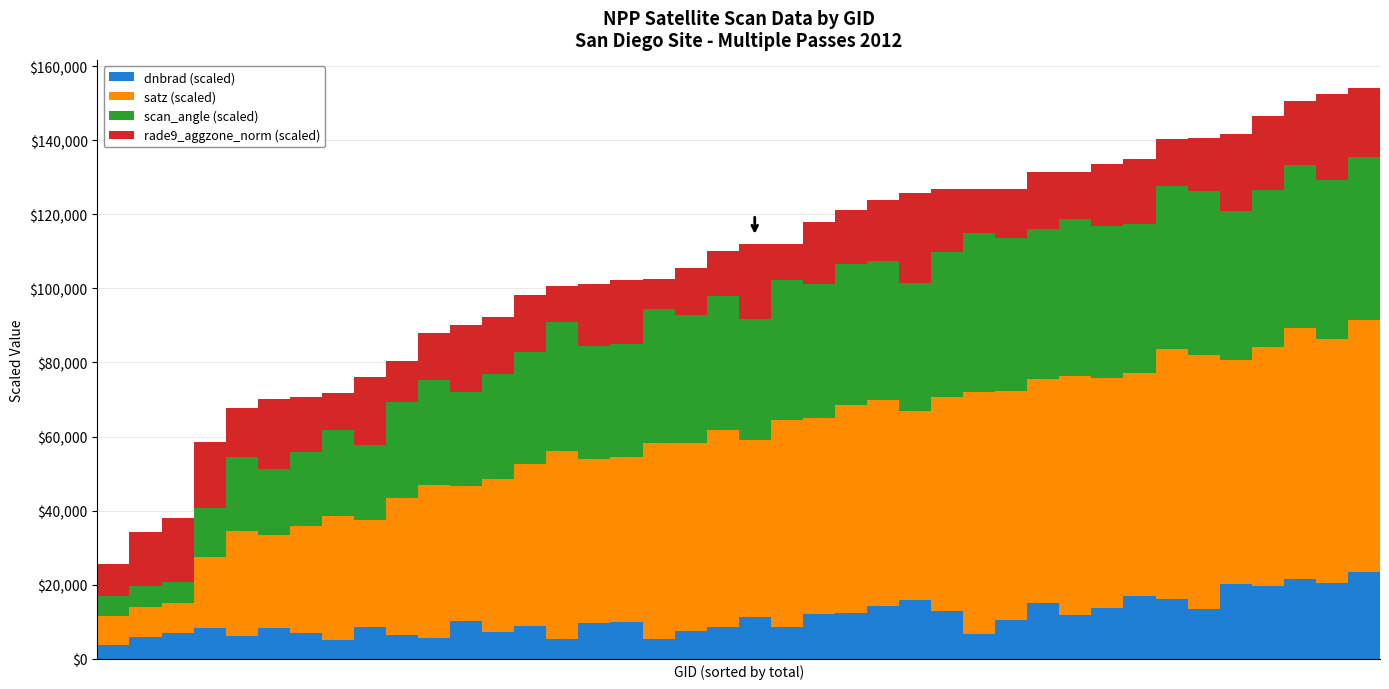

What is the average value of the dnbrad (scaled) series?

11024.5